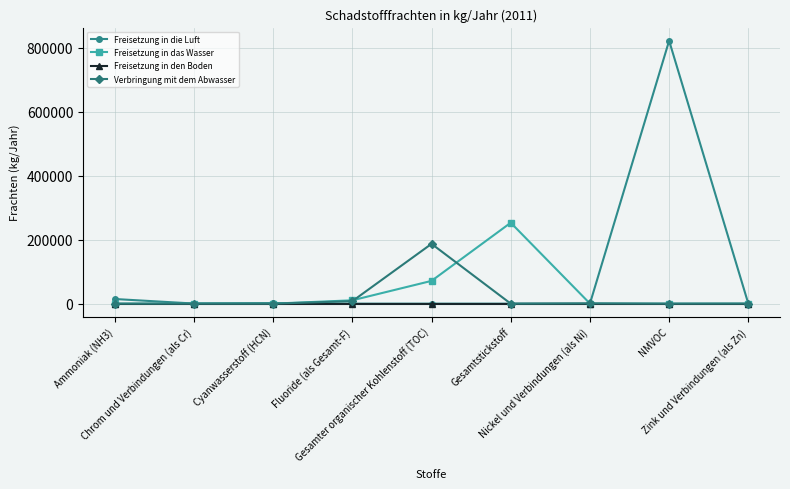

Rank the series by their average value, from lowest to highest.

Freisetzung in den Boden, Verbringung mit dem Abwasser, Freisetzung in das Wasser, Freisetzung in die Luft